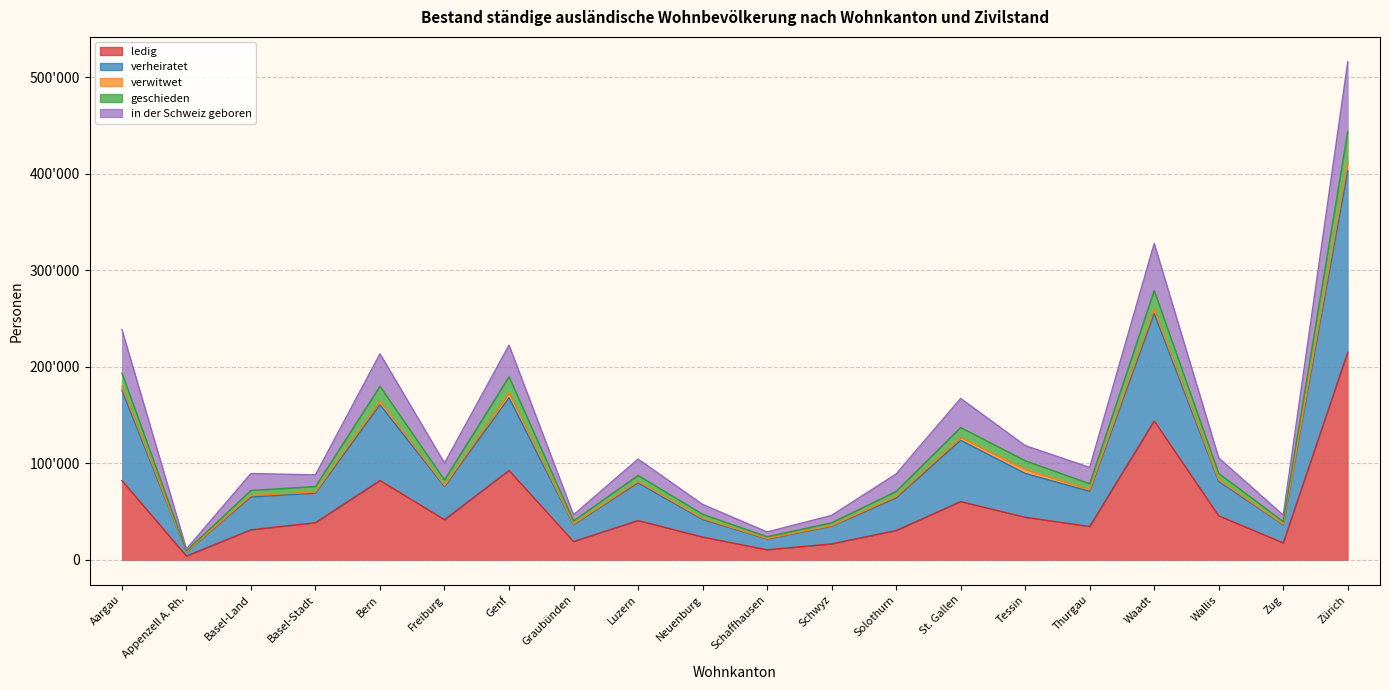

Is the value of verheiratet at Genf greater than the value of ledig at Thurgau?

Yes